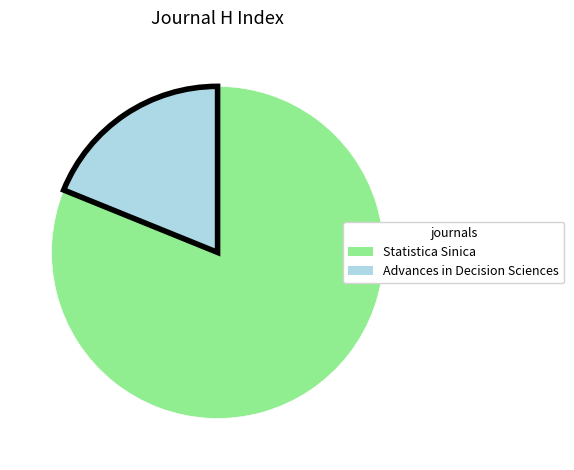

Which category has the biggest portion of the pie?

Statistica Sinica